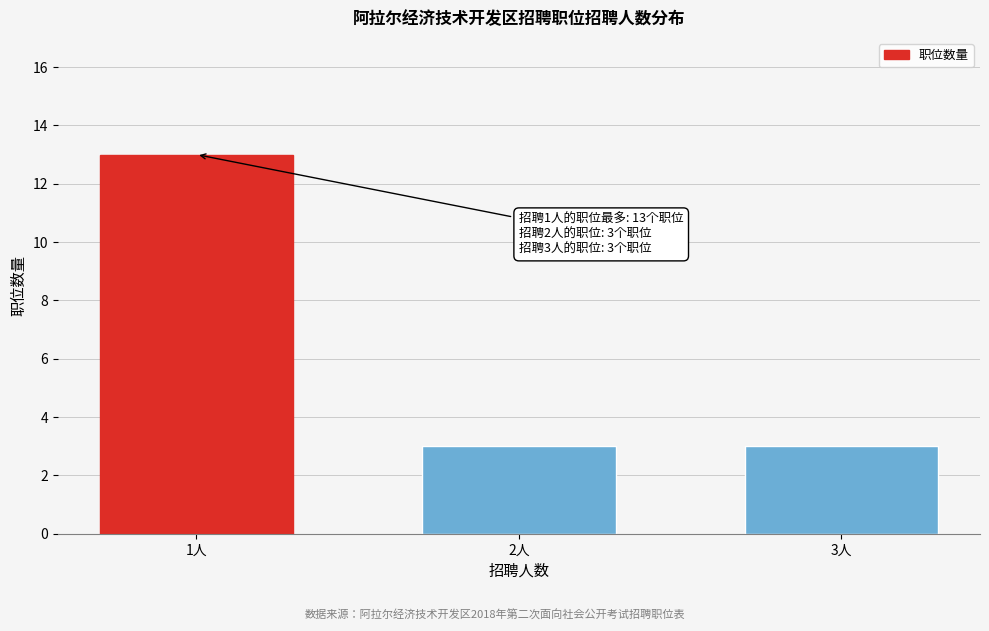

Reading left to right, list all the values displayed in this chart.

1人=13	2人=3	3人=3